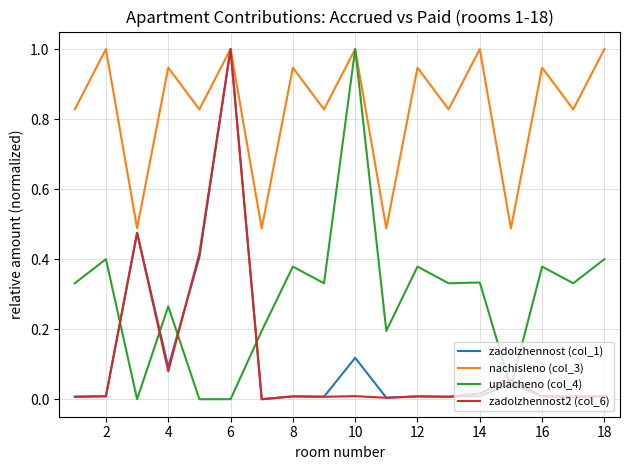

Which series has the largest total across all categories?

nachisleno (col_3)